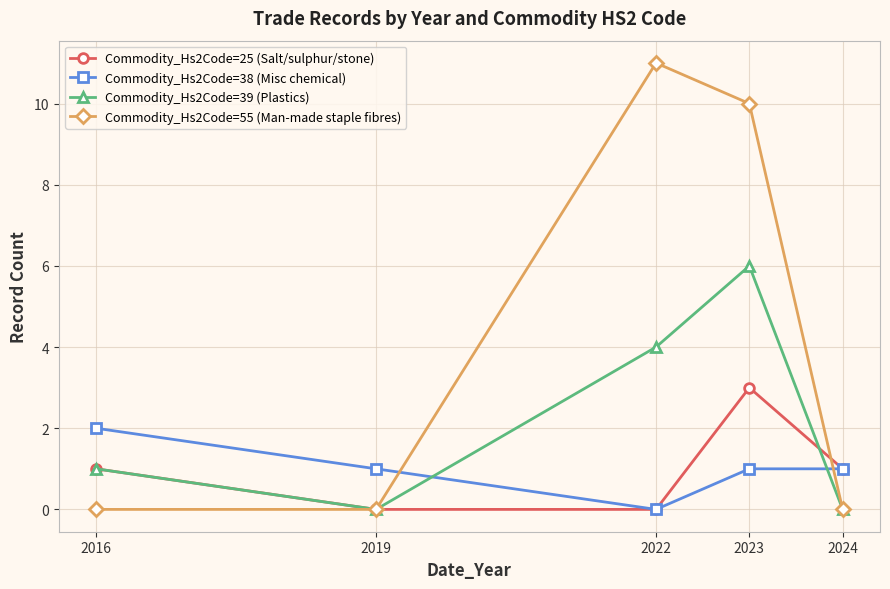

How many positive values does the Commodity_Hs2Code=38 (Misc chemical) series have?

4